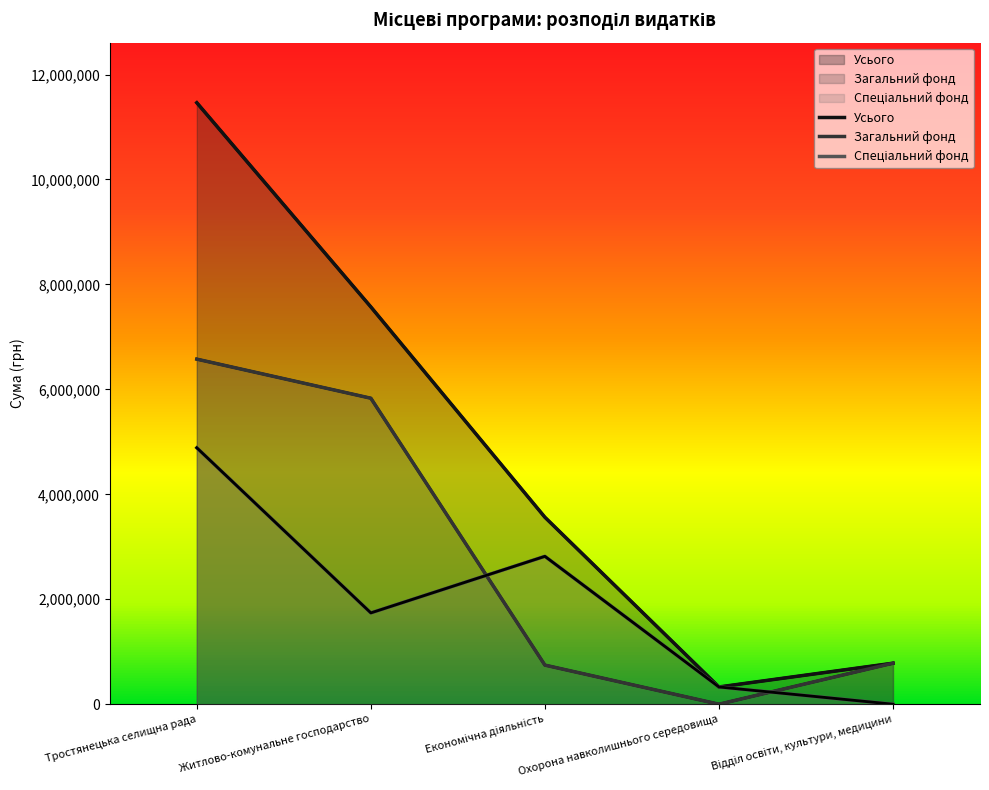

In Усього, how many points are lower than both neighbors (excluding endpoints)?

1